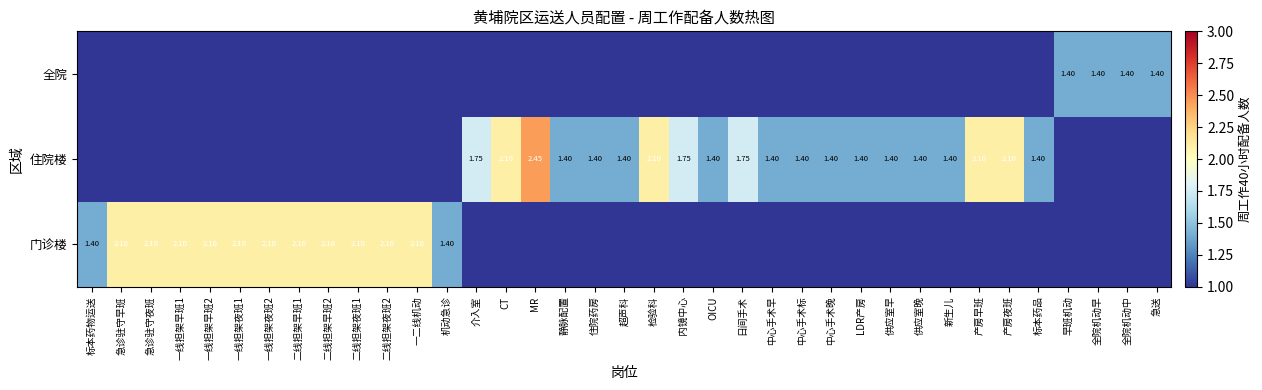

At which label is 全院 closest to 0?

标本药物运送